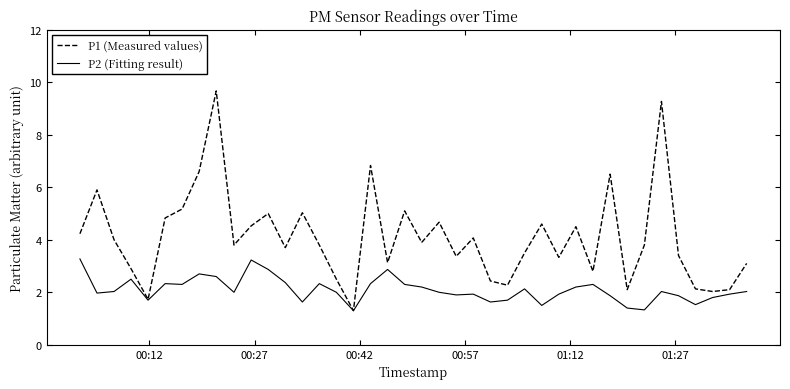

Rank the series by their average value, from lowest to highest.

P2 (Fitting result), P1 (Measured values)